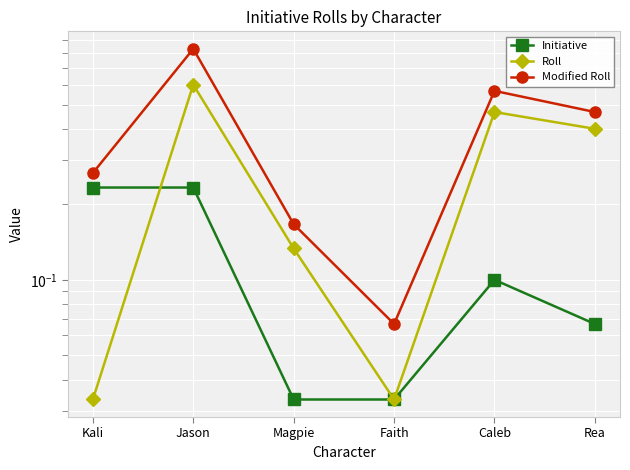

Reading left to right, extract all data points from this chart.

Initiative: 0.2	0.2	0.0	0.0	0.1	0.1
Roll: 0.0	0.6	0.1	0.0	0.5	0.4
Modified Roll: 0.3	0.8	0.2	0.1	0.6	0.5